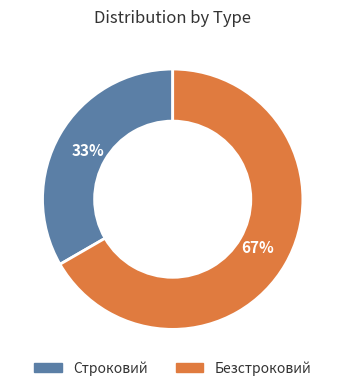

Which slice is the largest?

Безстроковий